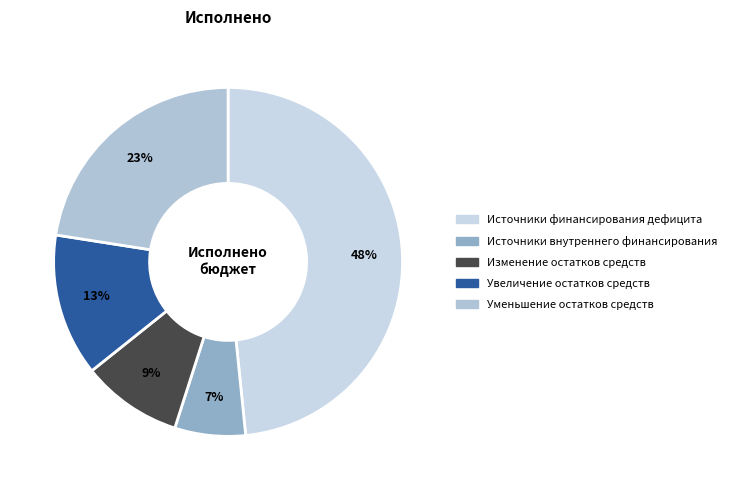

Rank the categories by value from lowest to highest.

Источники внутреннего финансирования, Изменение остатков средств, Увеличение остатков средств, Уменьшение остатков средств, Источники финансирования дефицита